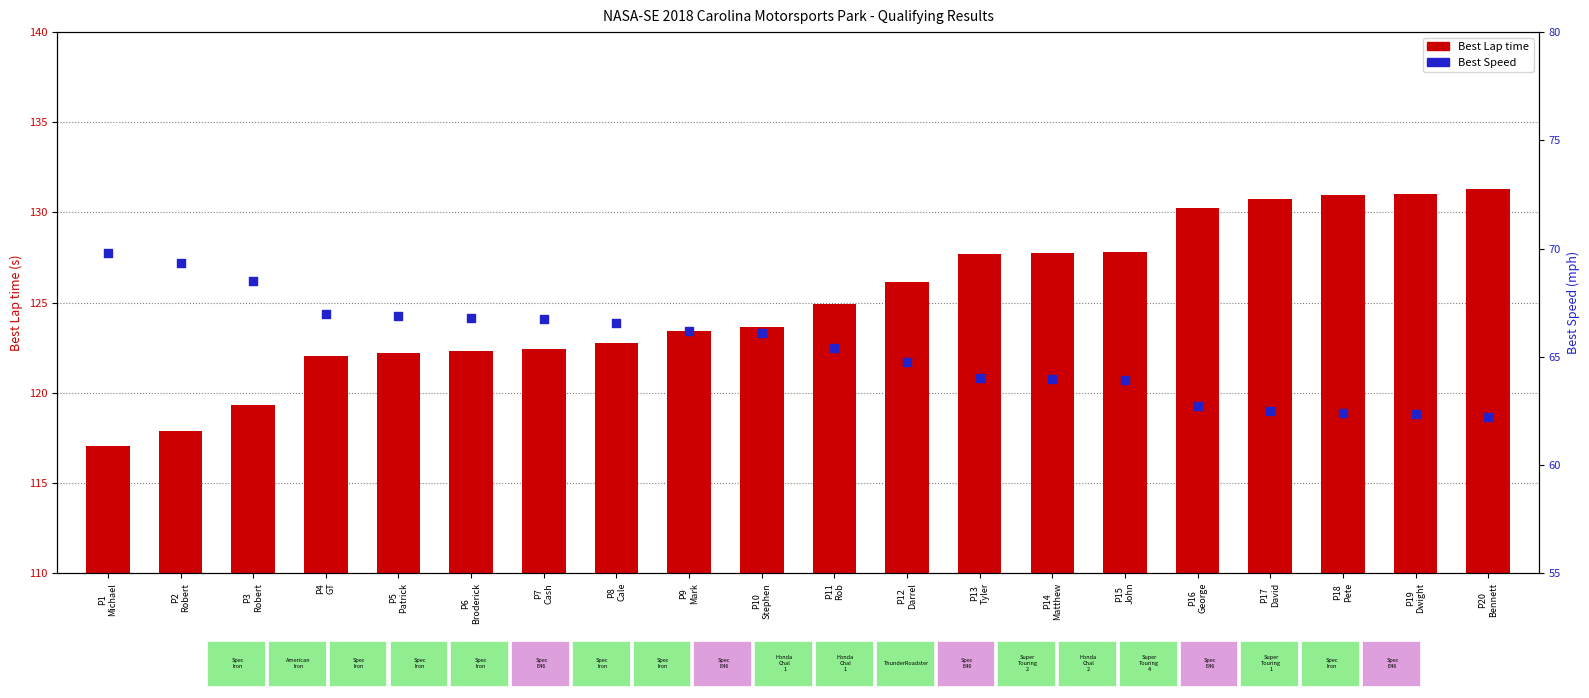

Which series contains the highest Y value?

Best Lap time